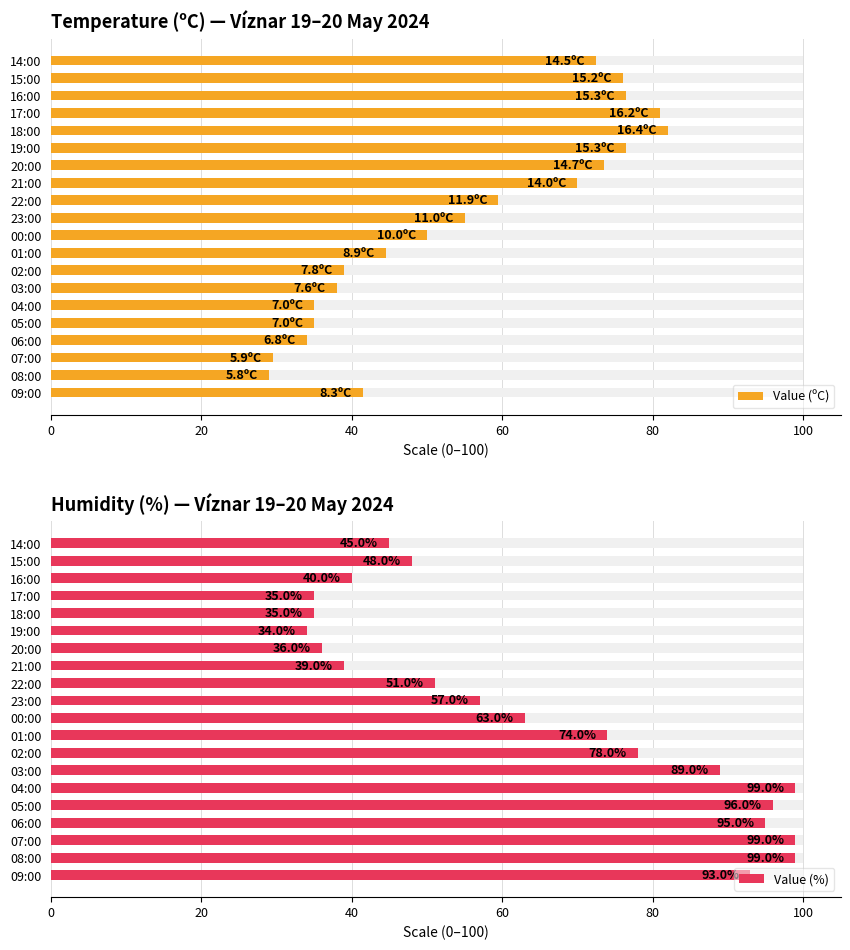

How many bars are there in total?

40